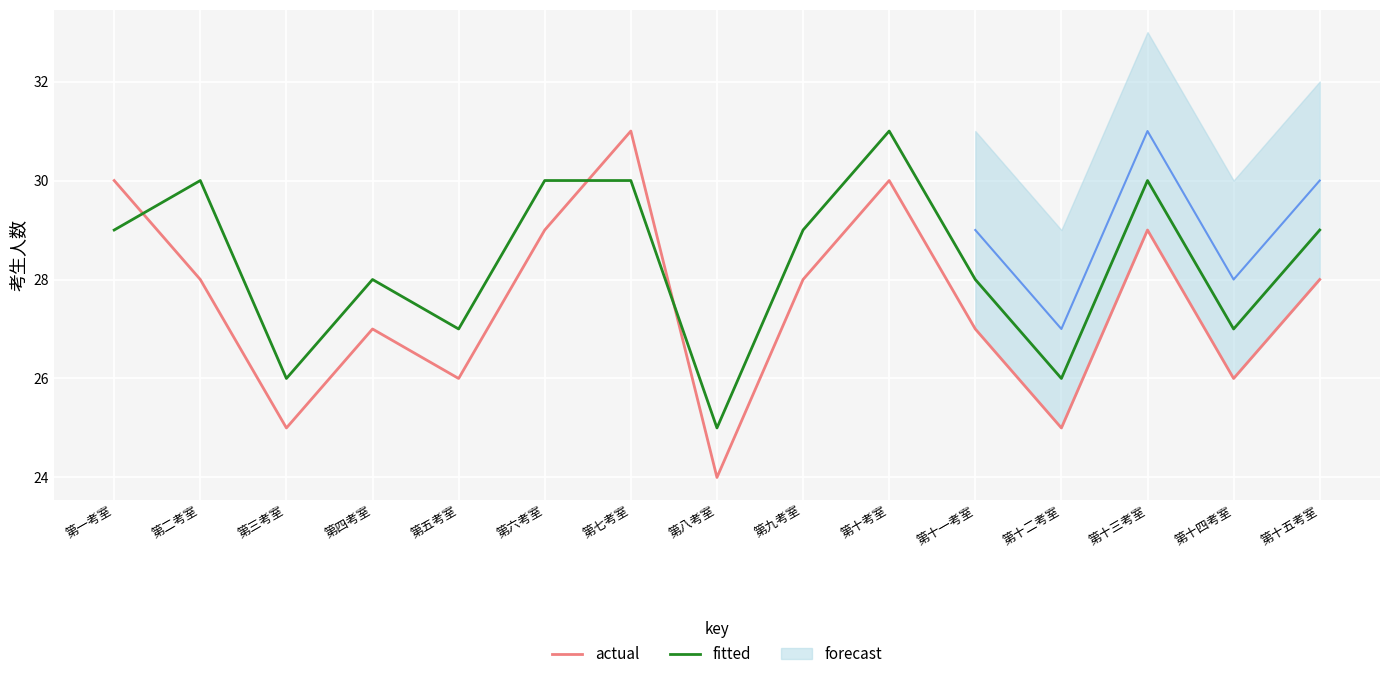

How many data points in fitted are less than 29?

7